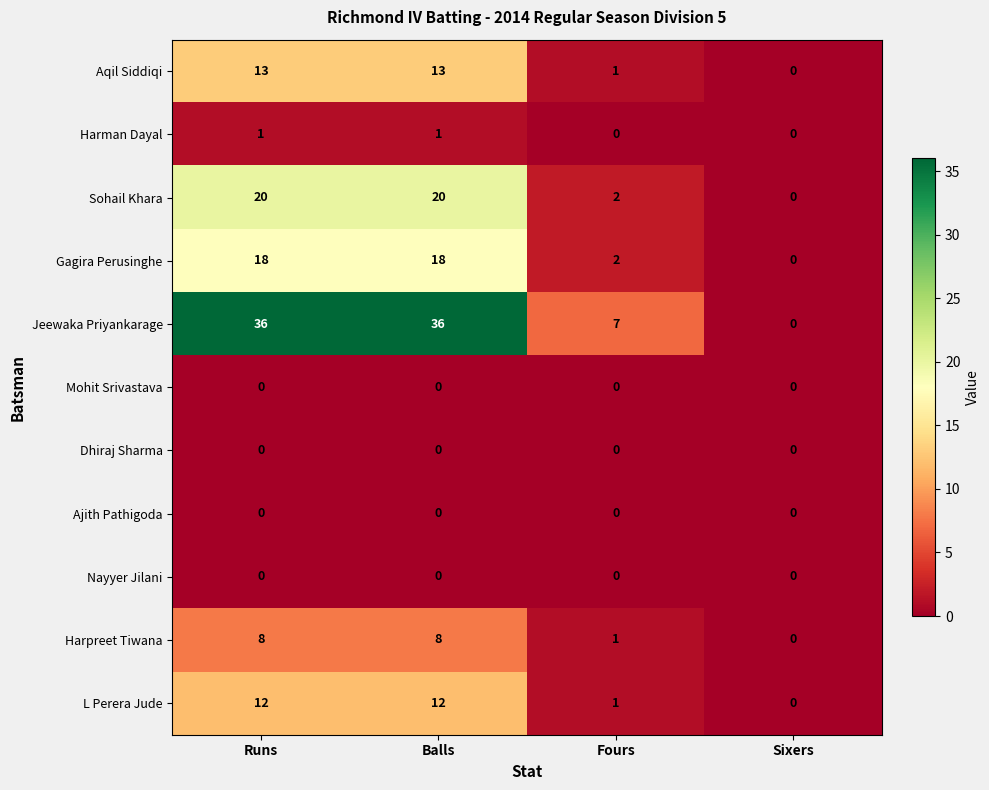

What is the approximate value of L Perera Jude at Balls, to the nearest 10?

10